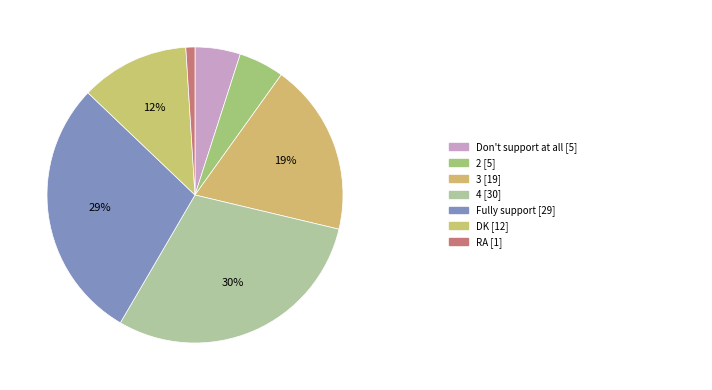

To the nearest percent, what is the average slice percentage?

14%